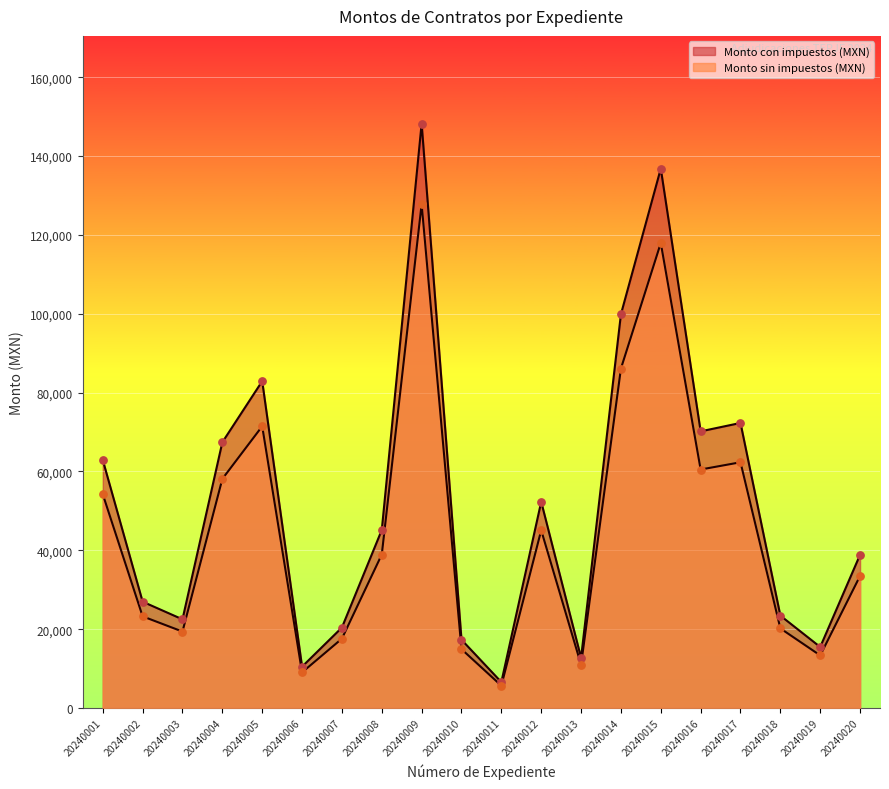

What is the total value across all series at 20240015?

254772.0